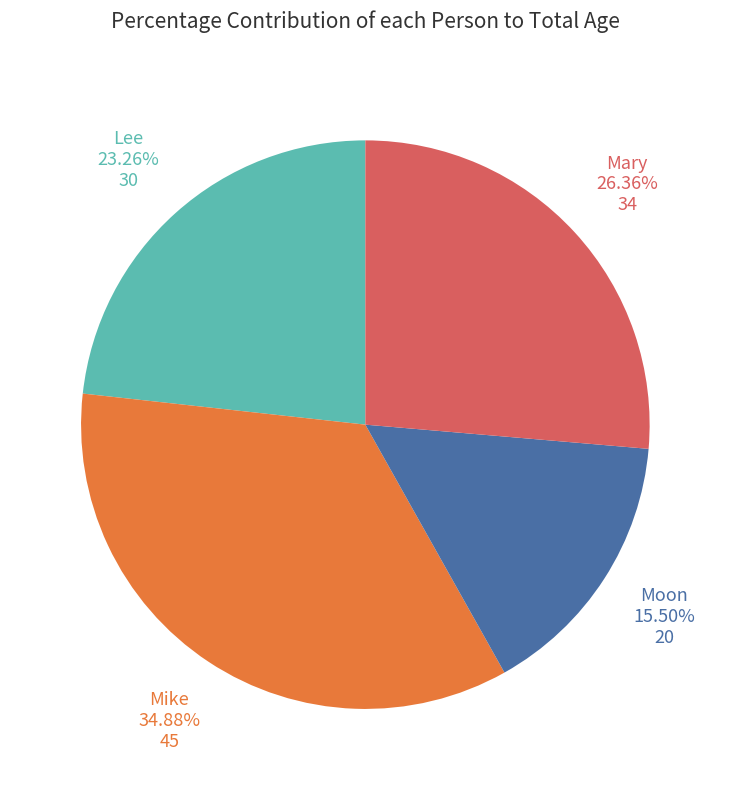

How many slices are in this pie chart?

4